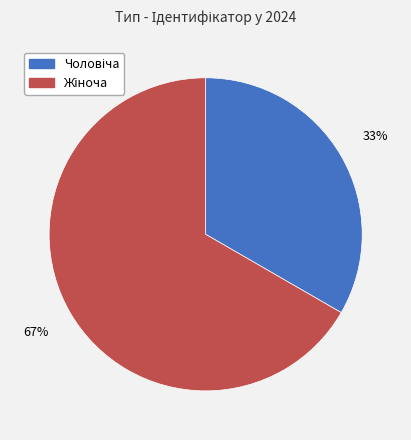

Does any single category account for the majority?

Yes